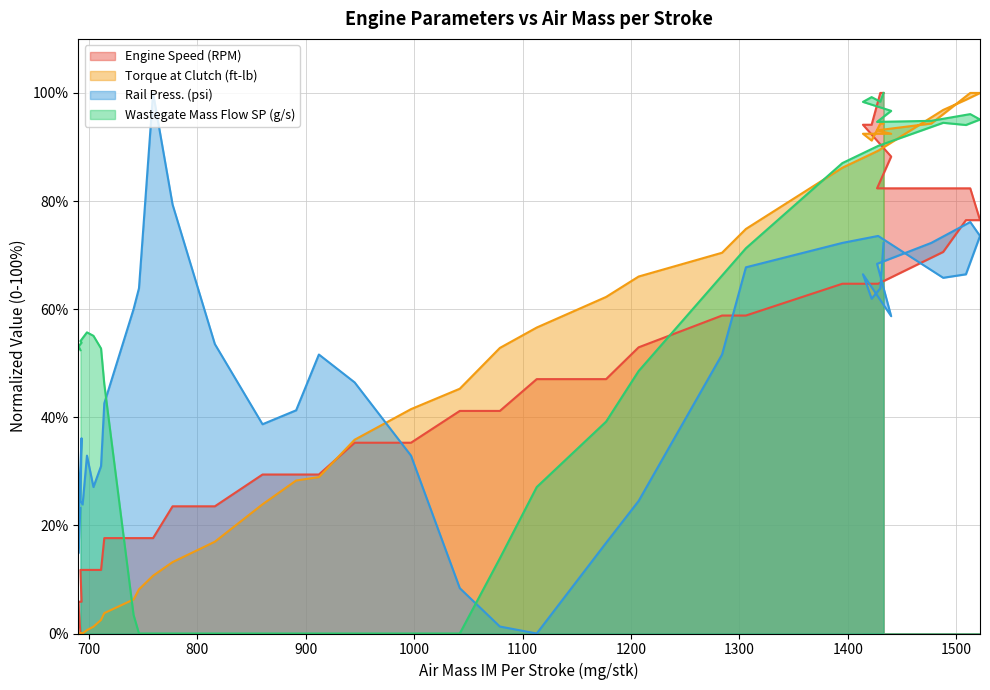

The value of Wastegate Mass Flow SP (g/s) at 1422 is 99.2. True or false?

True